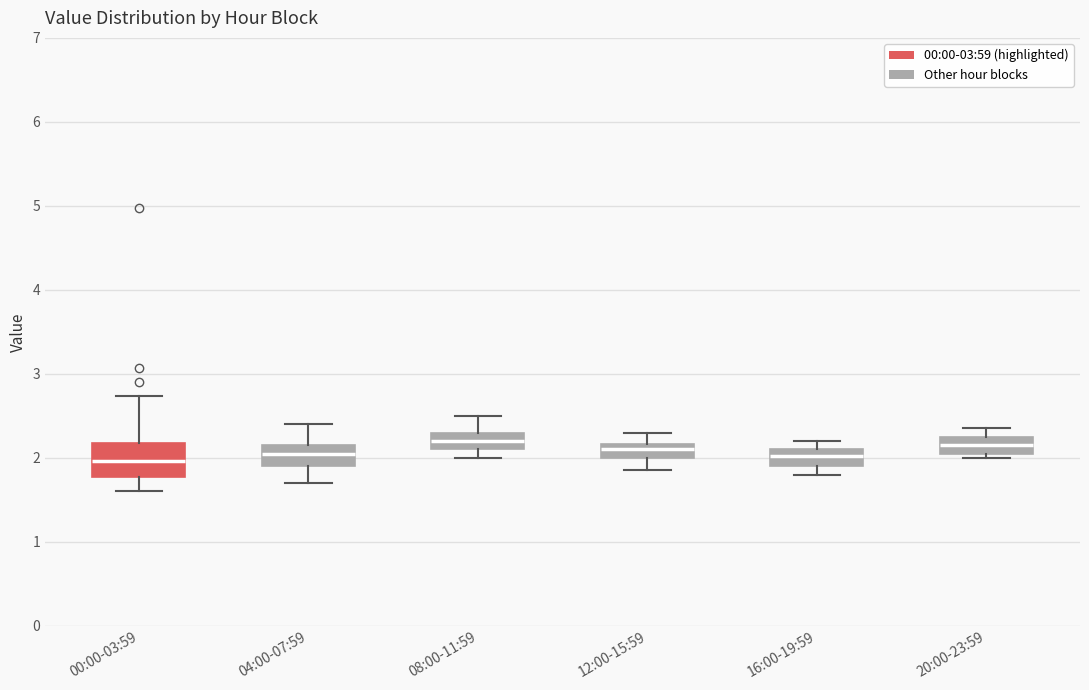

Reading left to right, read every box against the y-axis: the position of its median line, the range the box covers, and the ends of its whiskers. The values are not printed on the chart, so give them approximately, as read against the axis.

00:00-03:59: median 2.0, box 1.8 to 2.2, whiskers 1.6 to 2.7
04:00-07:59: median 2.1, box 1.9 to 2.2, whiskers 1.7 to 2.4
08:00-11:59: median 2.2, box 2.1 to 2.3, whiskers 2.0 to 2.5
12:00-15:59: median 2.1, box 2.0 to 2.2, whiskers 1.9 to 2.3
16:00-19:59: median 2.0, box 1.9 to 2.1, whiskers 1.8 to 2.2
20:00-23:59: median 2.2, box 2.1 to 2.3, whiskers 2.0 to 2.4